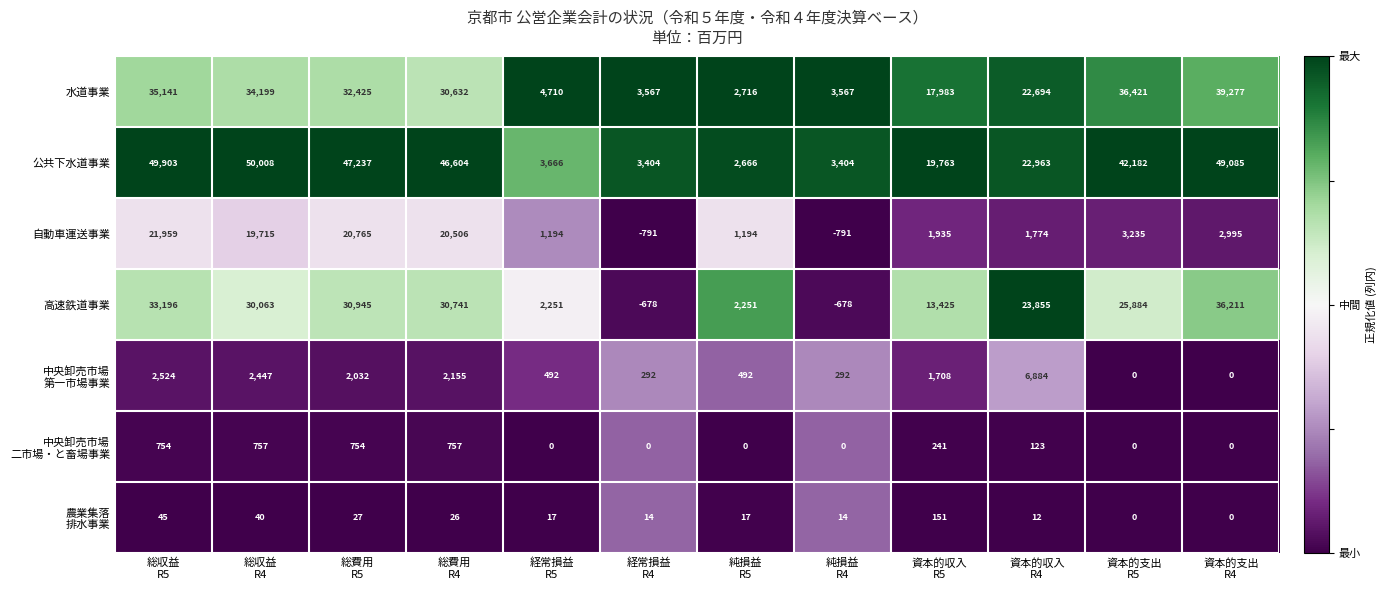

What is the maximum value for 公共下水道事業?

50008